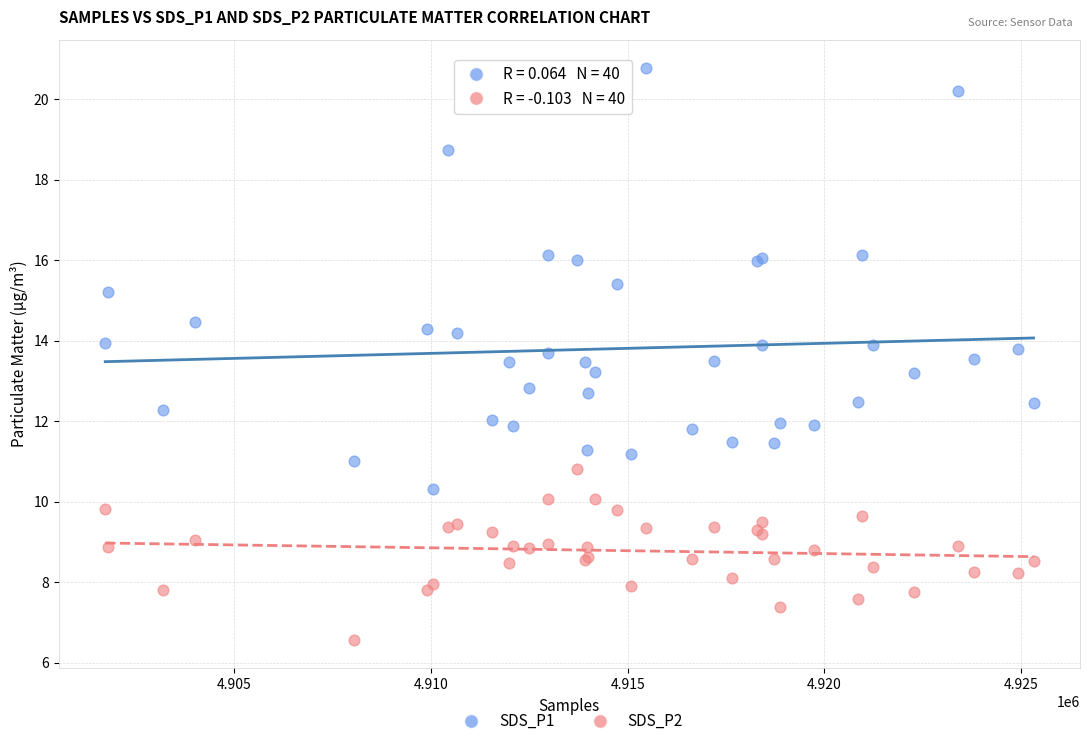

Which series contains the lowest Y value?

SDS_P2